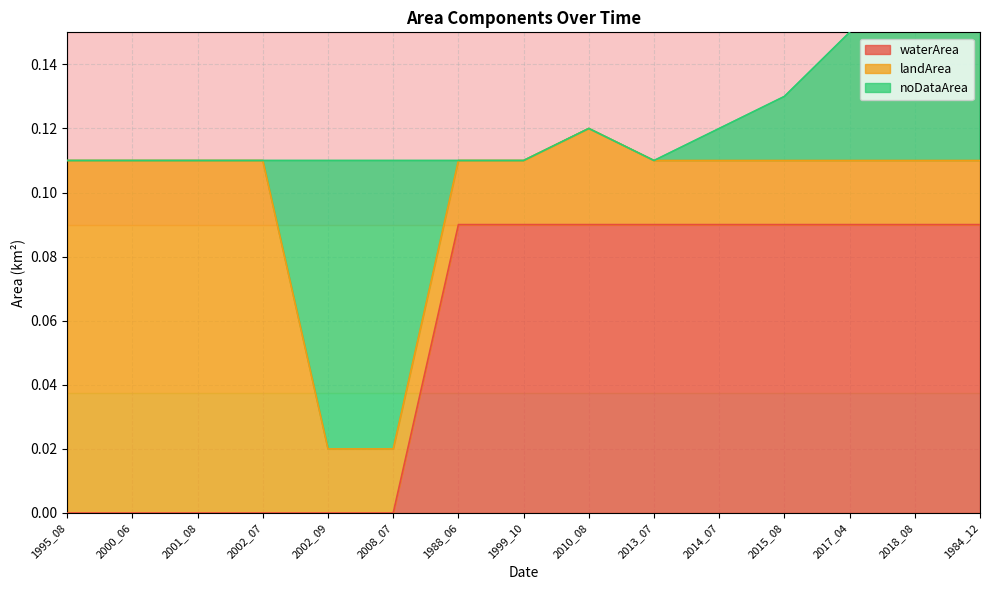

How many categories are shown in the chart?

15